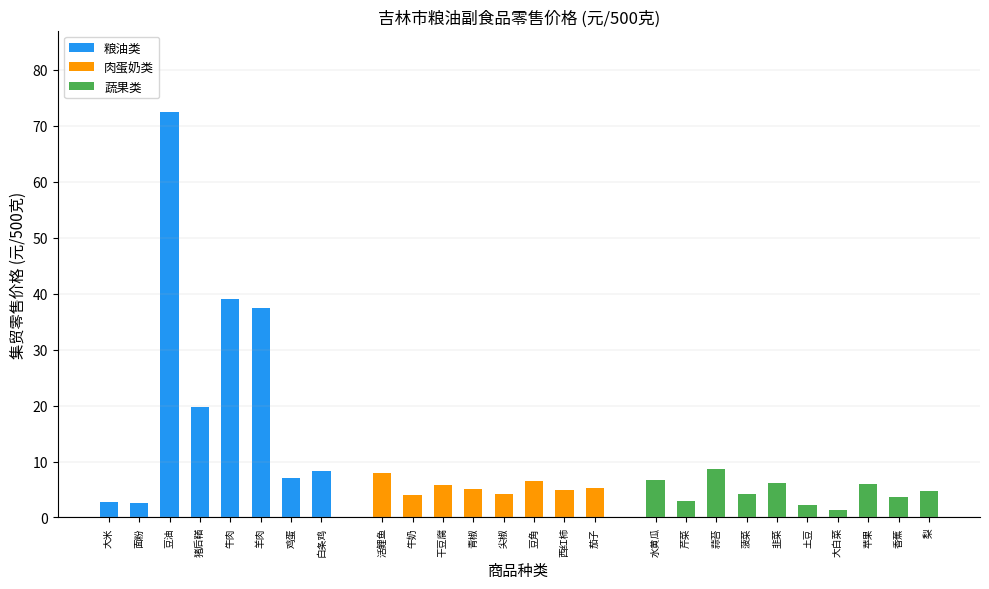

What is the difference between the second highest and second lowest values?

36.8